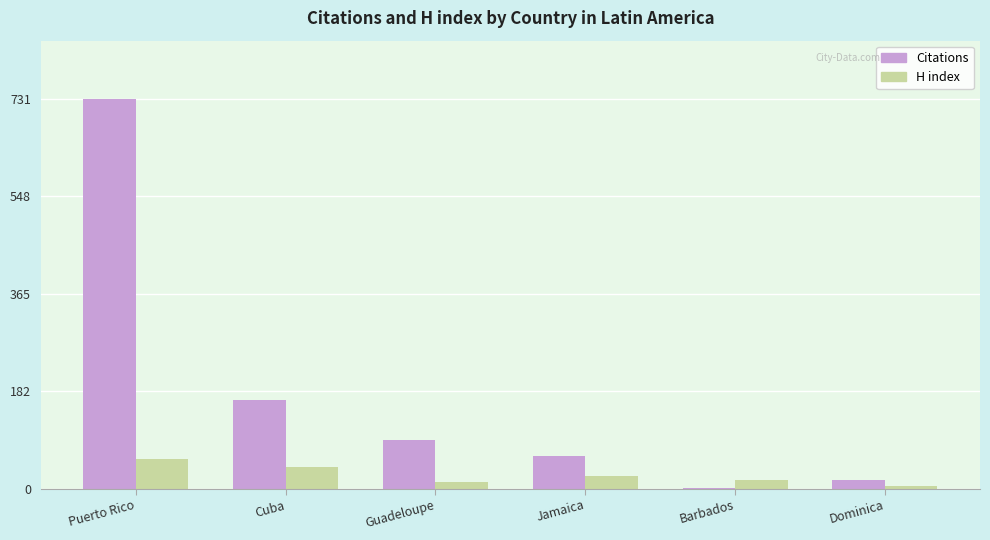

Are the bars grouped side by side (vs. stacked)?

Yes